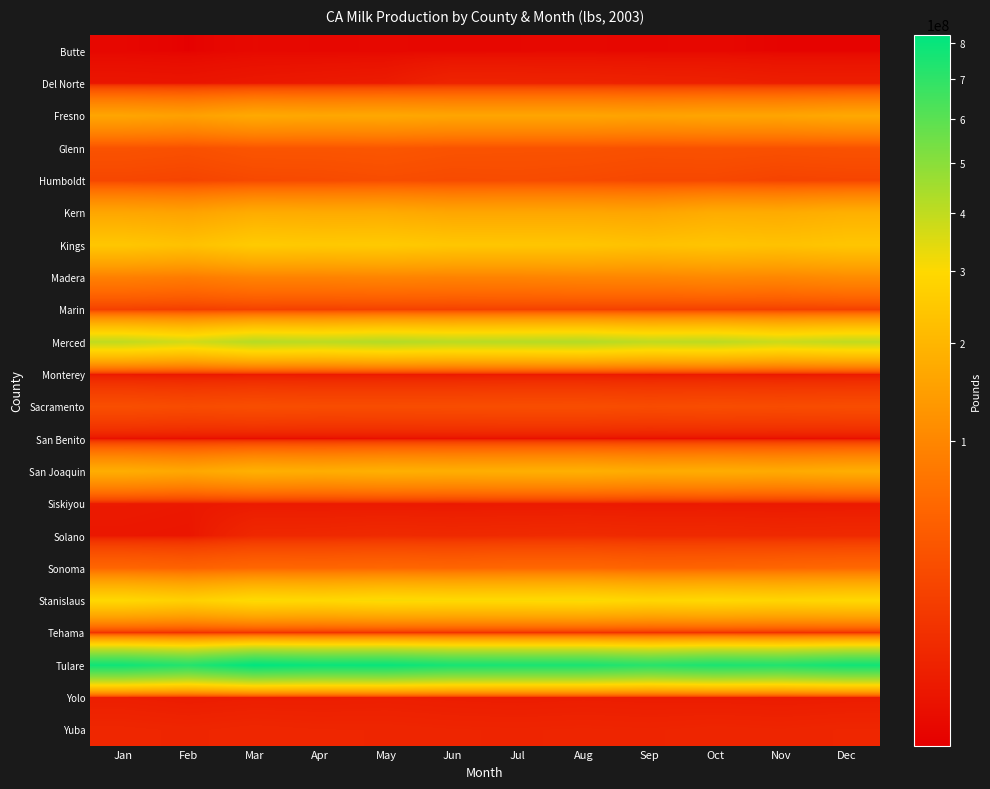

Reading right to left, transcribe all the data shown in this chart.

Butte: Dec=1137807	Nov=1136982	Oct=1215013	Sep=1183004	Aug=1248574	Jul=1223430	Jun=1212515	May=1230784	Apr=1215918	Mar=1268248	Feb=1123057	Jan=1197207
Del Norte: Dec=3699427	Nov=3768594	Oct=4304951	Sep=4560352	Aug=4856403	Jul=4964524	Jun=5055685	May=3192505	Apr=2885344	Mar=2553968	Feb=2157531	Jan=2258107
Fresno: Dec=166785675	Nov=158169263	Oct=159057807	Sep=154901378	Aug=159613950	Jul=159421357	Jun=159636359	May=165772391	Apr=163524028	Mar=169000456	Feb=149120591	Jan=159249710
Glenn: Dec=31910582	Nov=30724230	Oct=31526276	Sep=30705518	Aug=32380827	Jul=32455965	Jun=33169183	May=36135966	Apr=35042340	Mar=34905002	Feb=30509989	Jan=32627061
Humboldt: Dec=20800022	Nov=19871896	Oct=23113047	Sep=23049413	Aug=25019742	Jul=26422369	Jun=25425973	May=27326533	Apr=25133772	Mar=24278545	Feb=20592358	Jan=22321349
Kern: Dec=184503464	Nov=172710808	Oct=175143328	Sep=158643120	Aug=162827043	Jul=162673225	Jun=161722274	May=172627329	Apr=171891685	Mar=175423603	Feb=154144490	Jan=162455437
Kings: Dec=241869162	Nov=230969952	Oct=238349761	Sep=230168477	Aug=240699350	Jul=242586301	Jun=244125633	May=254588342	Apr=251575876	Mar=256990257	Feb=229409655	Jan=244909345
Madera: Dec=108611286	Nov=100445046	Oct=103515248	Sep=98985971	Aug=98175096	Jul=94612902	Jun=93701661	May=96641859	Apr=93638497	Mar=93878292	Feb=82682198	Jan=89242149
Marin: Dec=17733615	Nov=17029116	Oct=17623967	Sep=17228725	Aug=18174132	Jul=18353963	Jun=17746607	May=18191513	Apr=17360231	Mar=17988035	Feb=16024152	Jan=17465842
Merced: Dec=400020743	Nov=382650762	Oct=407713602	Sep=401104677	Aug=422615627	Jul=417060937	Jun=411955374	May=423868468	Apr=408000746	Mar=417518530	Feb=368526898	Jan=399223438
Monterey: Dec=2787849	Nov=2666264	Oct=2786672	Sep=2712615	Aug=2820324	Jul=2822917	Jun=2728010	May=2843031	Apr=2770217	Mar=2796041	Feb=2519429	Jan=2731580
Sacramento: Dec=27315839	Nov=26372659	Oct=27419595	Sep=26298665	Aug=28025595	Jul=27977269	Jun=27331170	May=27101701	Apr=27095759	Mar=28340096	Feb=26308153	Jan=28801010
San Benito: Dec=1326818	Nov=1273166	Oct=1283408	Sep=1260623	Aug=1348517	Jul=1412292	Jun=1356849	May=1371229	Apr=1170673	Mar=1135220	Feb=1277229	Jan=1432554
San Joaquin: Dec=179517817	Nov=171772913	Oct=177749824	Sep=174804347	Aug=184603849	Jul=182980313	Jun=180656184	May=185181552	Apr=178966329	Mar=185465273	Feb=164807720	Jan=179324949
Siskiyou: Dec=2806644	Nov=2686098	Oct=2782868	Sep=2731869	Aug=2873989	Jul=2875619	Jun=2749184	May=2852303	Apr=2883735	Mar=3015904	Feb=2688690	Jan=2945291
Solano: Dec=6905842	Nov=6627723	Oct=7042597	Sep=6952268	Aug=7404557	Jul=7131582	Jun=6819164	May=7193272	Apr=6527512	Mar=6280790	Feb=2285217	Jan=2467698
Sonoma: Dec=56503716	Nov=54223607	Oct=51954165	Sep=51497991	Aug=55508753	Jul=55624648	Jun=53214802	May=55263848	Apr=53890849	Mar=54885559	Feb=49166133	Jan=54208321
Stanislaus: Dec=297234097	Nov=289847095	Oct=299544806	Sep=292384705	Aug=309222088	Jul=305700449	Jun=304821038	May=310868432	Apr=299085873	Mar=306738194	Feb=273479003	Jan=297463326
Tehama: Dec=7979368	Nov=8022691	Oct=8603849	Sep=8358608	Aug=8636142	Jul=8465610	Jun=8569618	May=8932343	Apr=8704739	Mar=9563688	Feb=8404114	Jan=8910993
Tulare: Dec=777932370	Nov=738581238	Oct=752277903	Sep=720456317	Aug=754739299	Jul=756524609	Jun=762248421	May=801299755	Apr=796089748	Mar=823530793	Feb=728211458	Jan=782066521
Yolo: Dec=3321524	Nov=3162652	Oct=3313406	Sep=3371390	Aug=3515908	Jul=3345802	Jun=3484621	May=3763173	Apr=3562508	Mar=3578536	Feb=3250355	Jan=3735022
Yuba: Dec=5742828	Nov=5381086	Oct=5574126	Sep=5239004	Aug=5416906	Jul=5256445	Jun=5370585	May=5653254	Apr=5691530	Mar=6015568	Feb=5511892	Jan=5886412